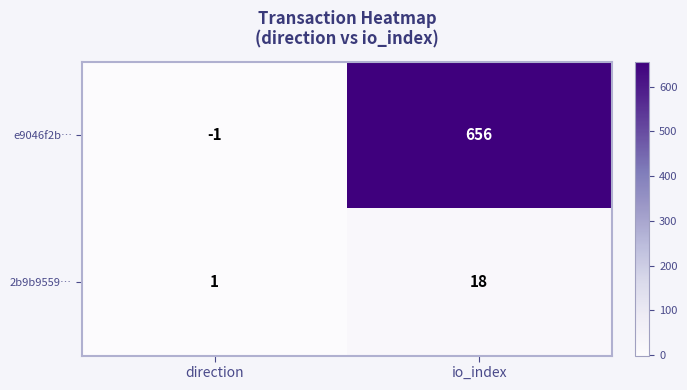

Reading left to right, extract all data points from this chart.

e9046f2b…: direction=-1	io_index=656
2b9b9559…: direction=1	io_index=18